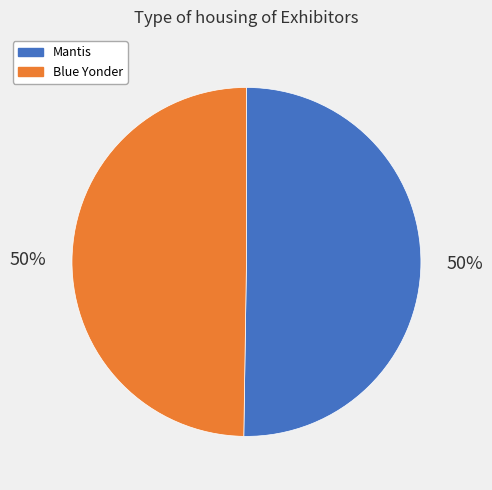

To the nearest percent, what percentage of the pie is Mantis?

50%